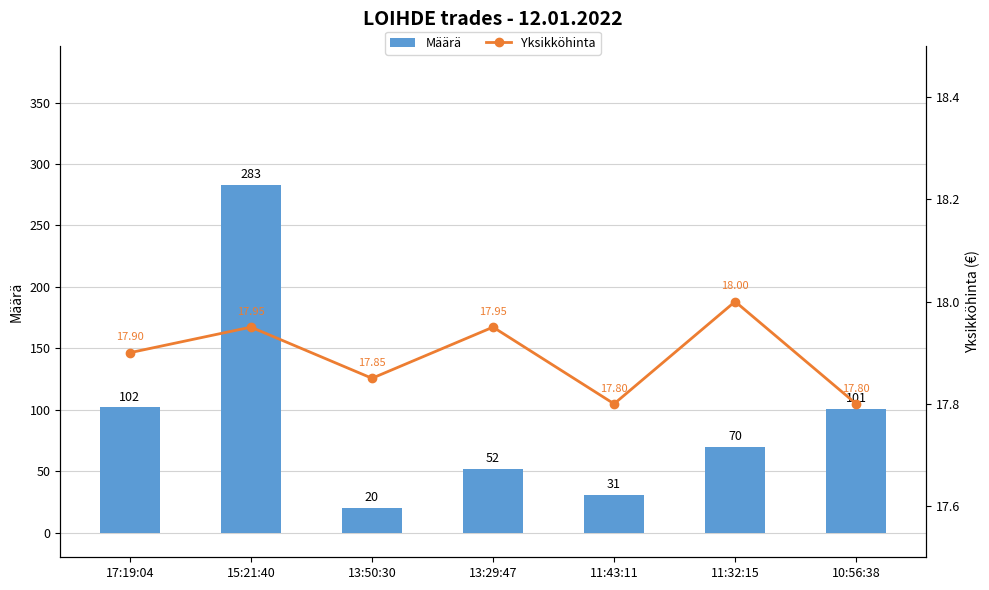

At 15:21:40, list the series in order from largest to smallest.

Määrä, Yksikköhinta